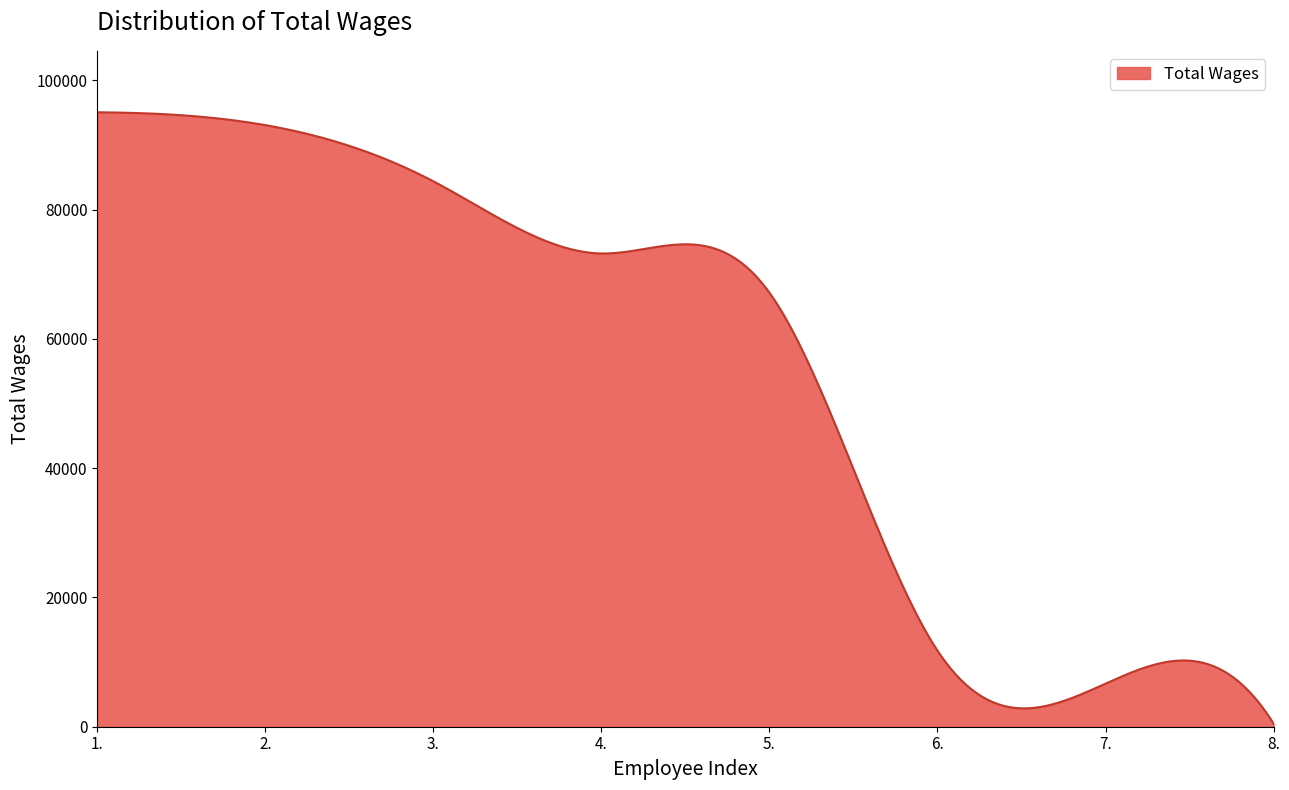

What is the maximum value shown in the chart?

95049.0